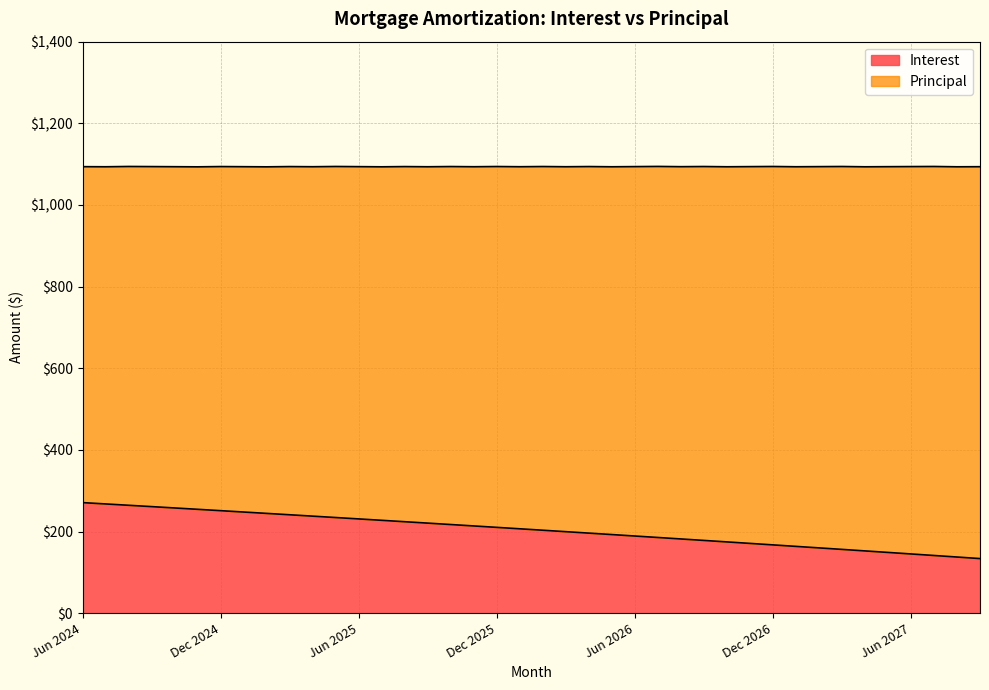

What is the sum of the values at May 2027 and Nov 2024?

403.1